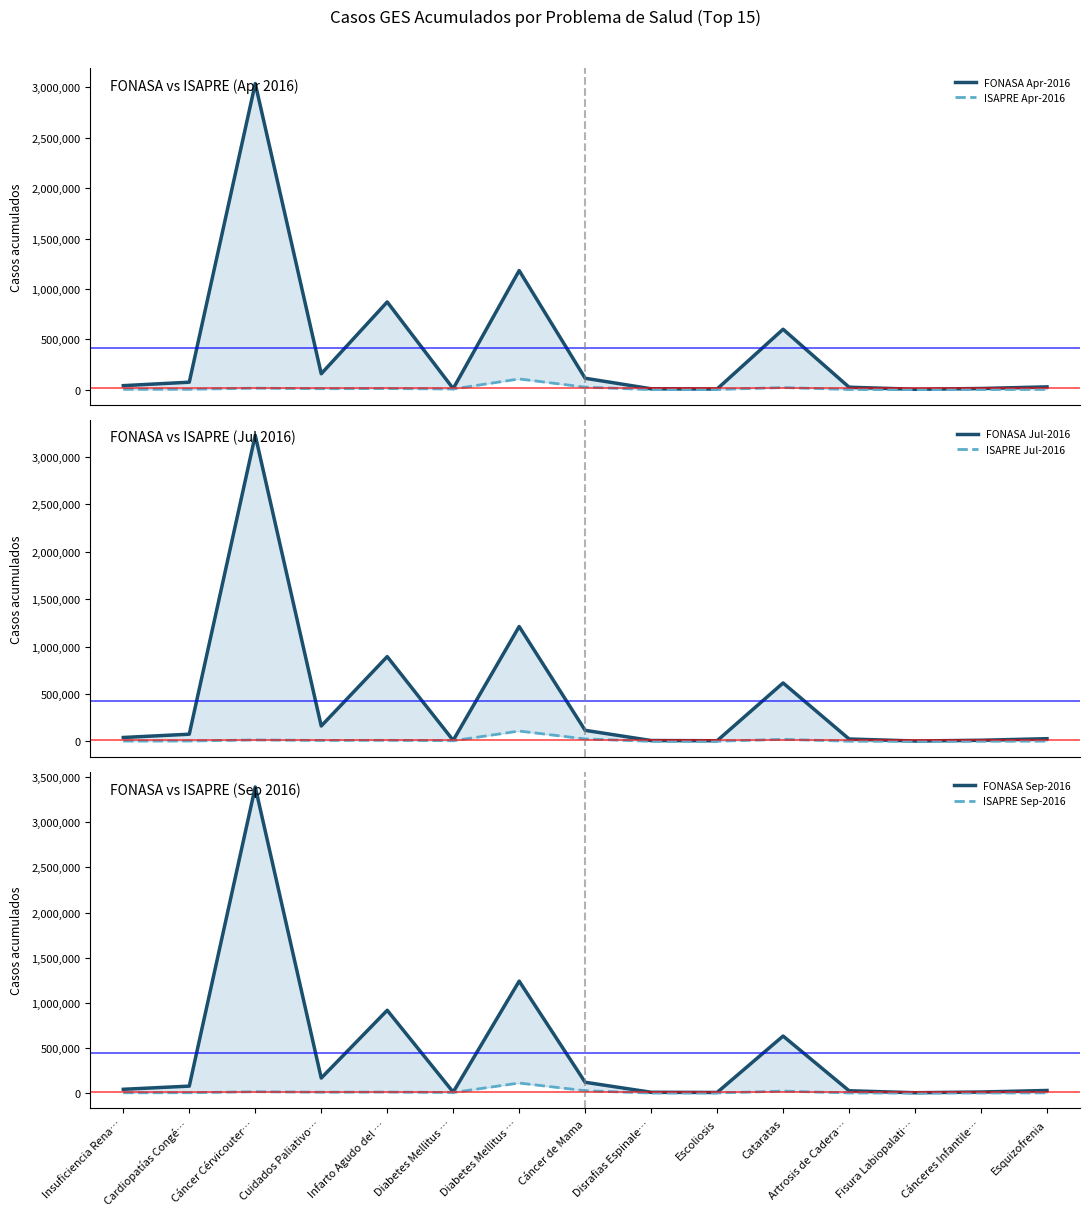

True or false: FONASA Apr-2016 and FONASA Jul-2016 cross at least once.

False